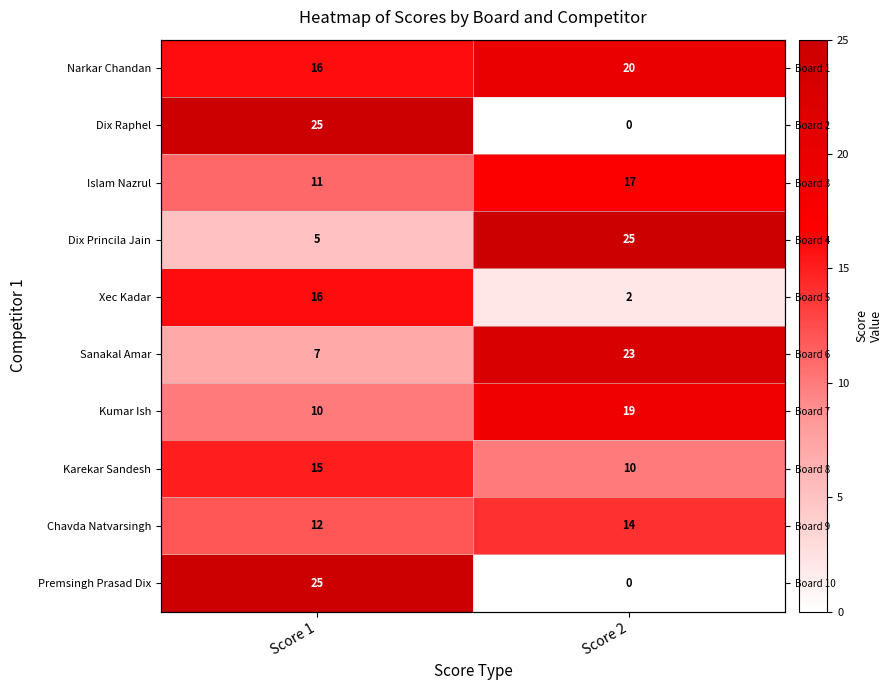

True or false: Karekar Sandesh has a value of 10 at Score 2.

True